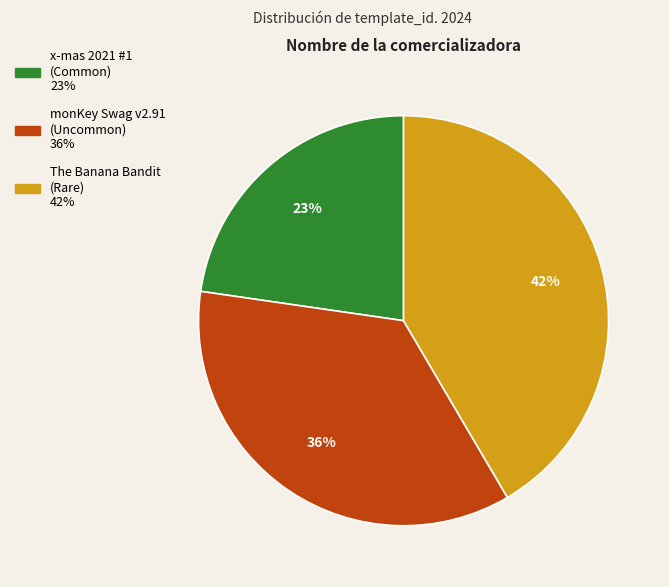

How many segments does this pie chart have?

3